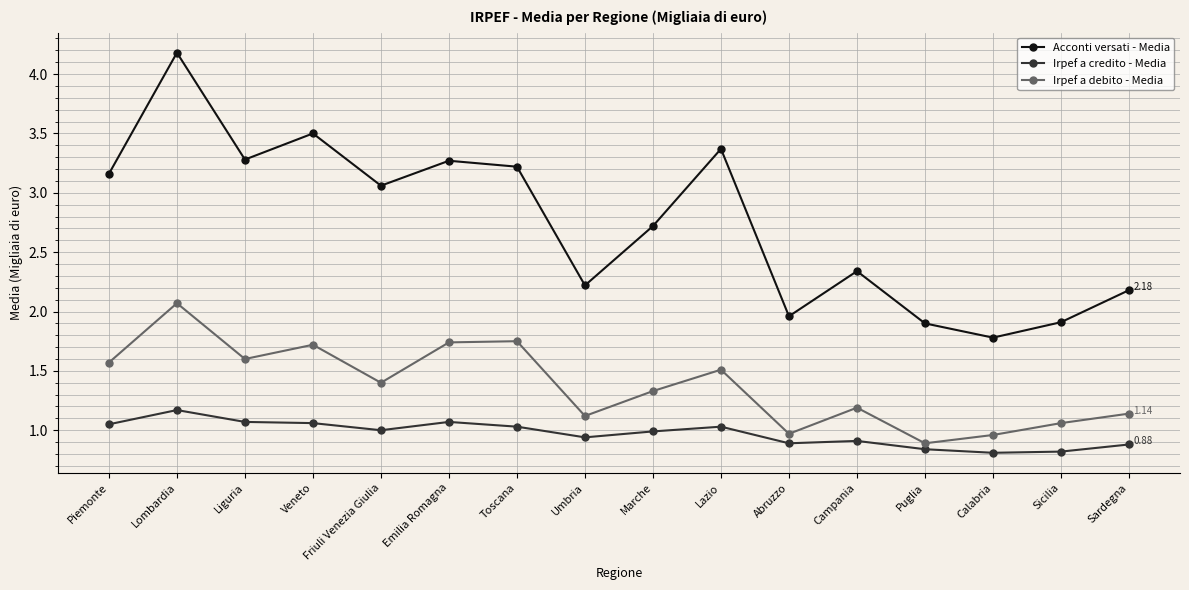

True or false: Irpef a debito - Media has more than 2 interior local peaks.

True